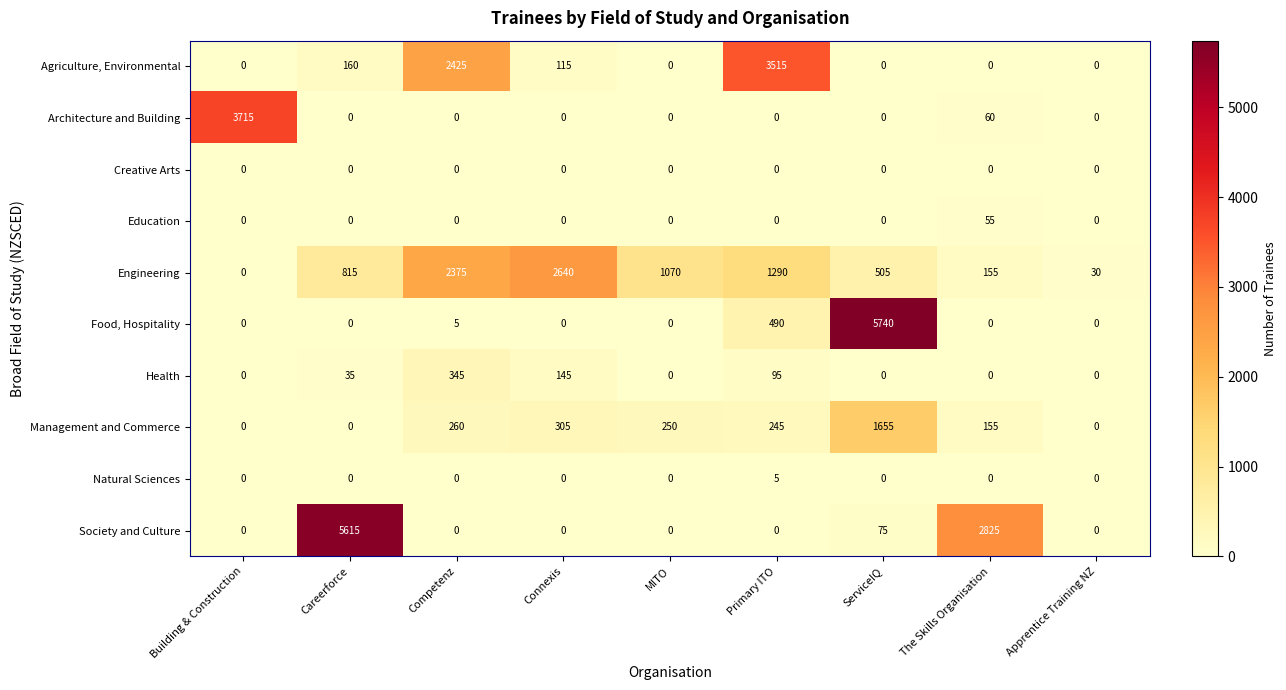

True or false: Creative Arts has a value of 0 at The Skills Organisation.

True